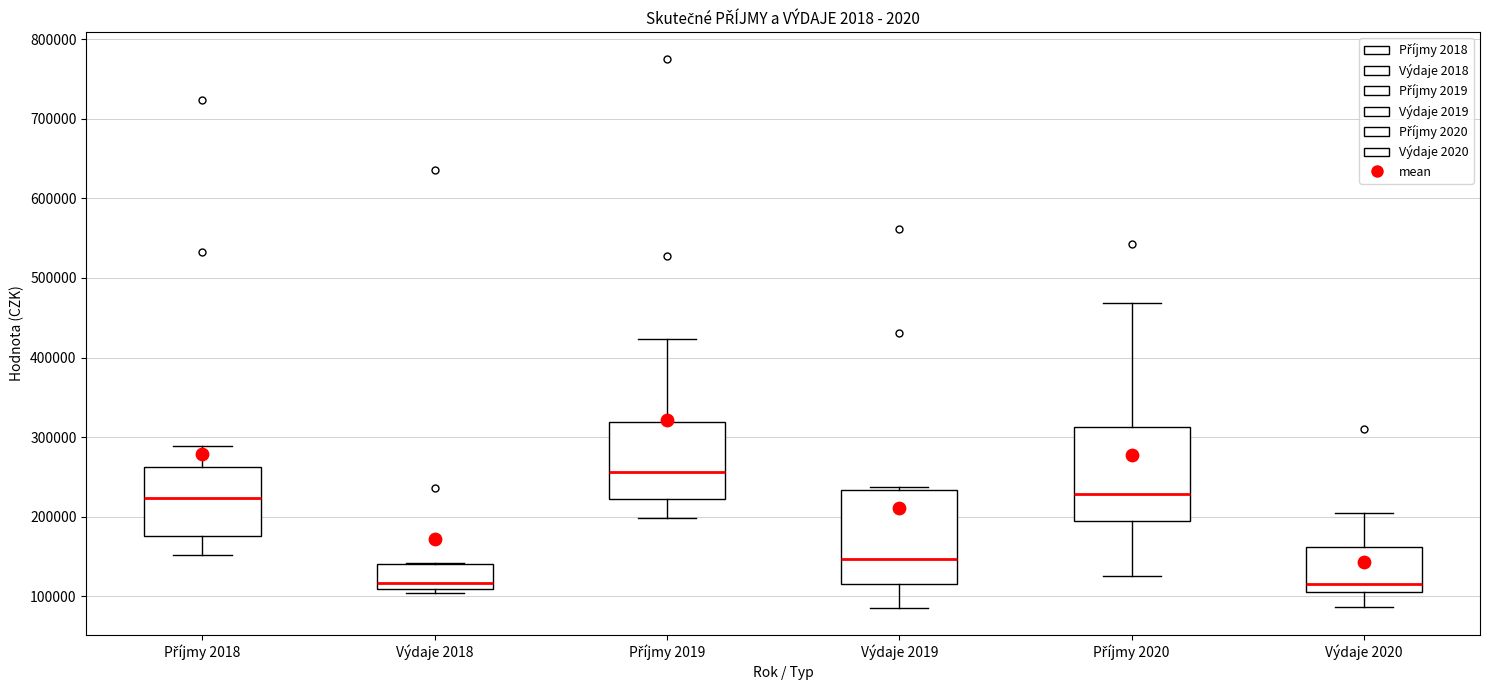

Reading left to right, read every box against the y-axis: the position of its median line, the range the box covers, and the ends of its whiskers. The values are not printed on the chart, so give them approximately, as read against the axis.

Příjmy 2018: median 220000, box 180000 to 260000, whiskers 150000 to 290000
Výdaje 2018: median 120000, box 110000 to 140000, whiskers 100000 to 140000
Příjmy 2019: median 260000, box 220000 to 320000, whiskers 200000 to 420000
Výdaje 2019: median 150000, box 120000 to 230000, whiskers 90000 to 240000
Příjmy 2020: median 230000, box 190000 to 310000, whiskers 130000 to 470000
Výdaje 2020: median 120000, box 110000 to 160000, whiskers 90000 to 200000